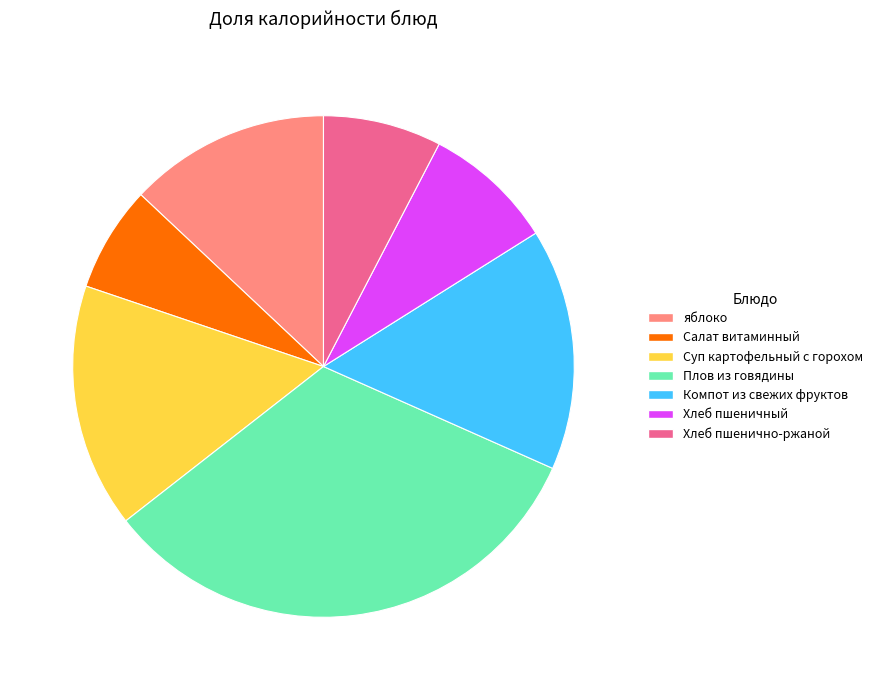

How many segments does this pie chart have?

7